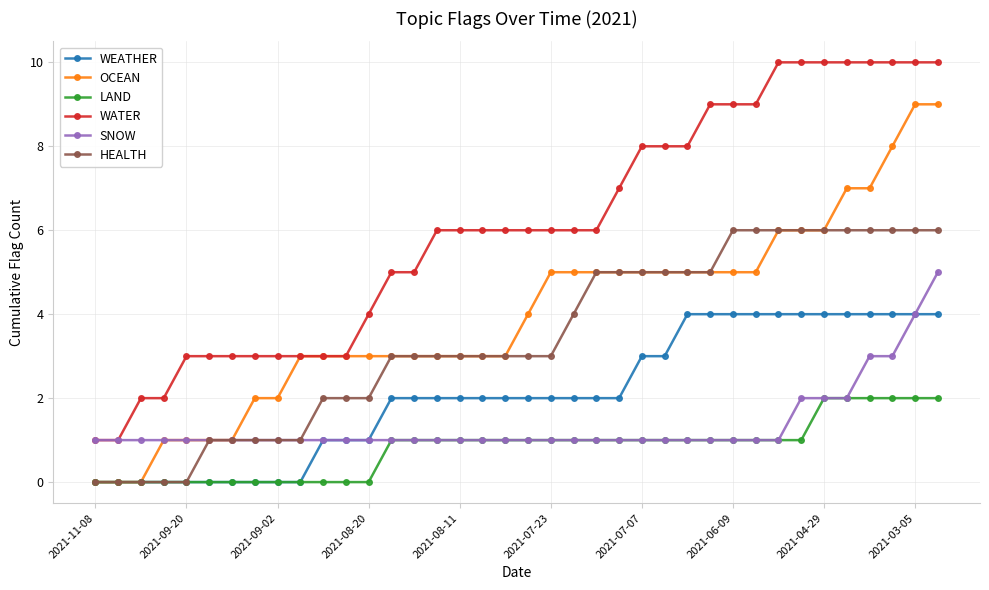

What is the maximum value for HEALTH?

6